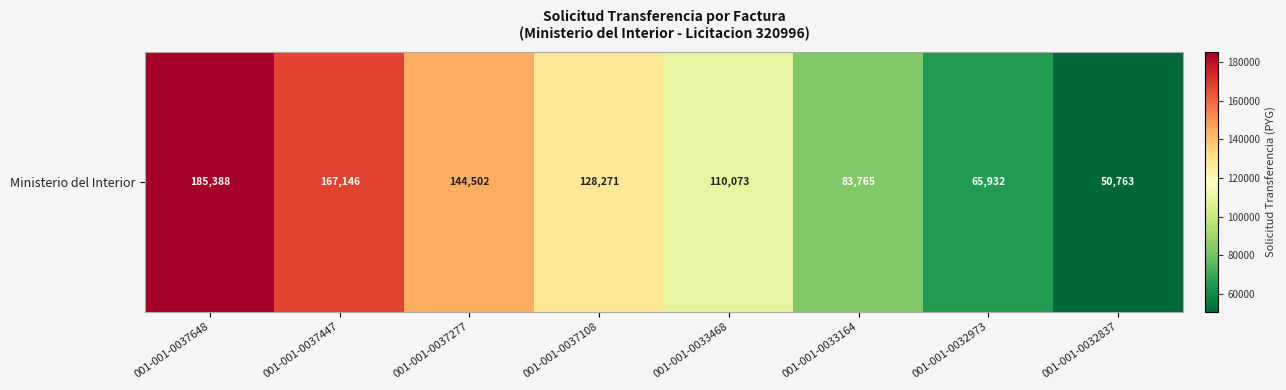

What is the change in value from 001-001-0037648 to 001-001-0037447?

-18242